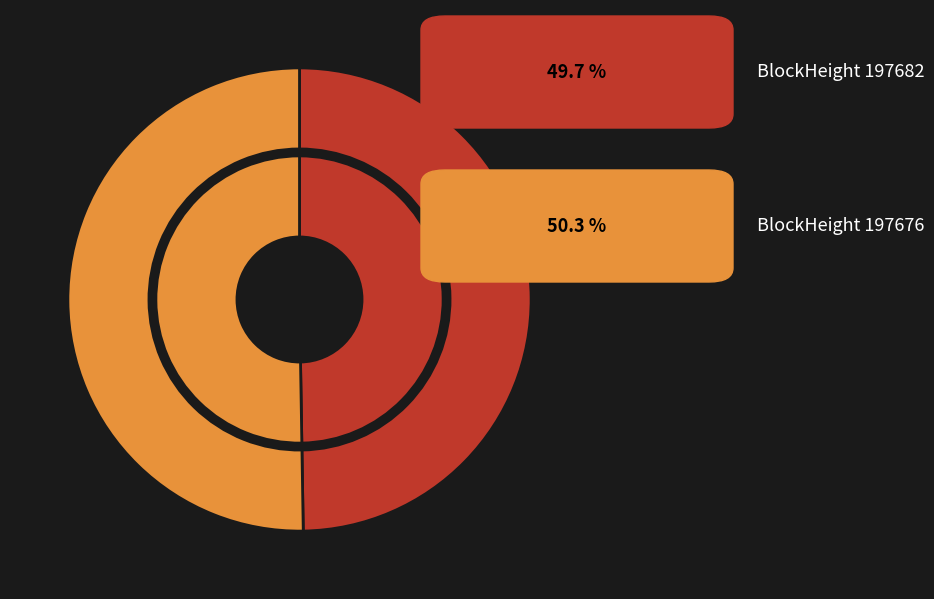

How many slices are in this pie chart?

2